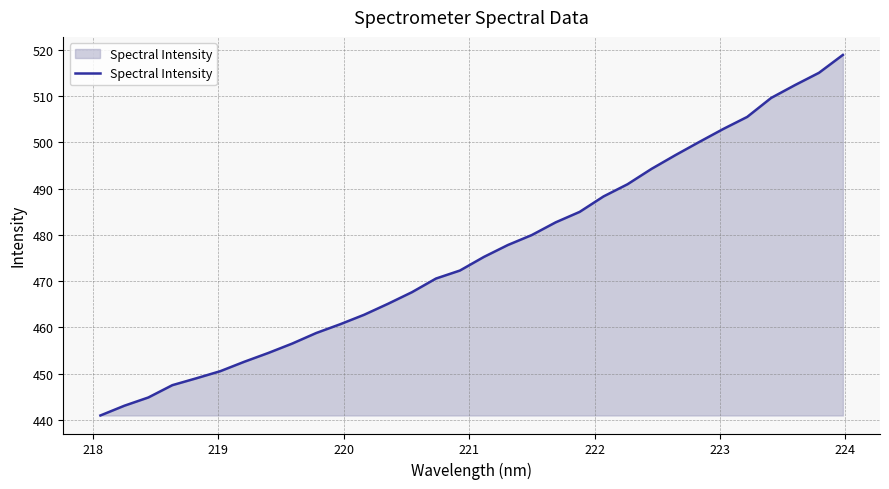

What is the minimum value shown in the chart?

441.0